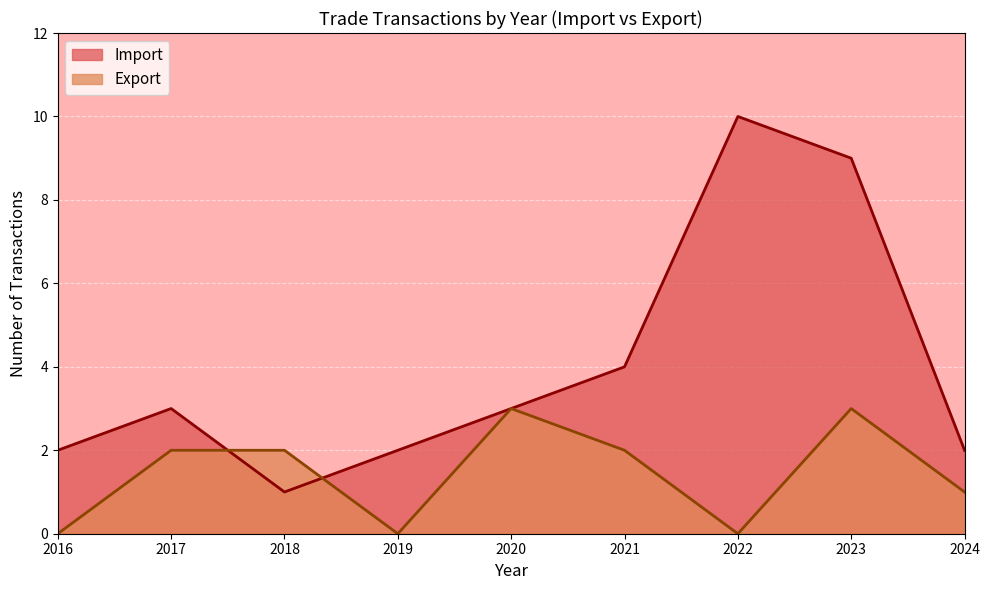

How many values in the Import series exceed 2020?

4